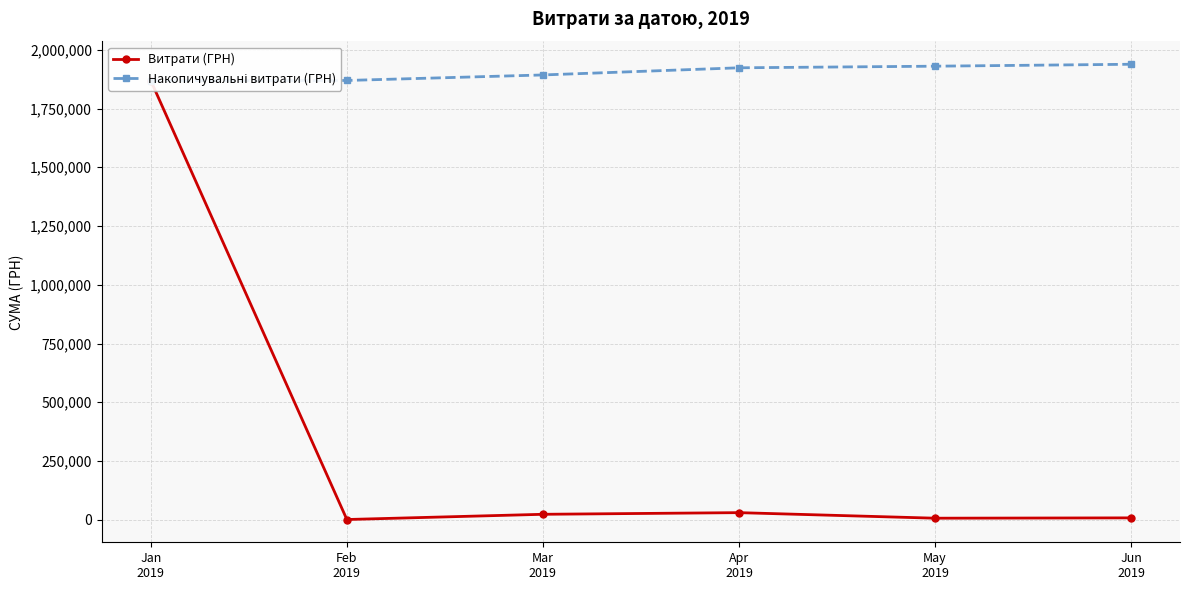

True or false: Накопичувальні витрати (ГРН) has a value of 2945795.5 at May
2019.

False